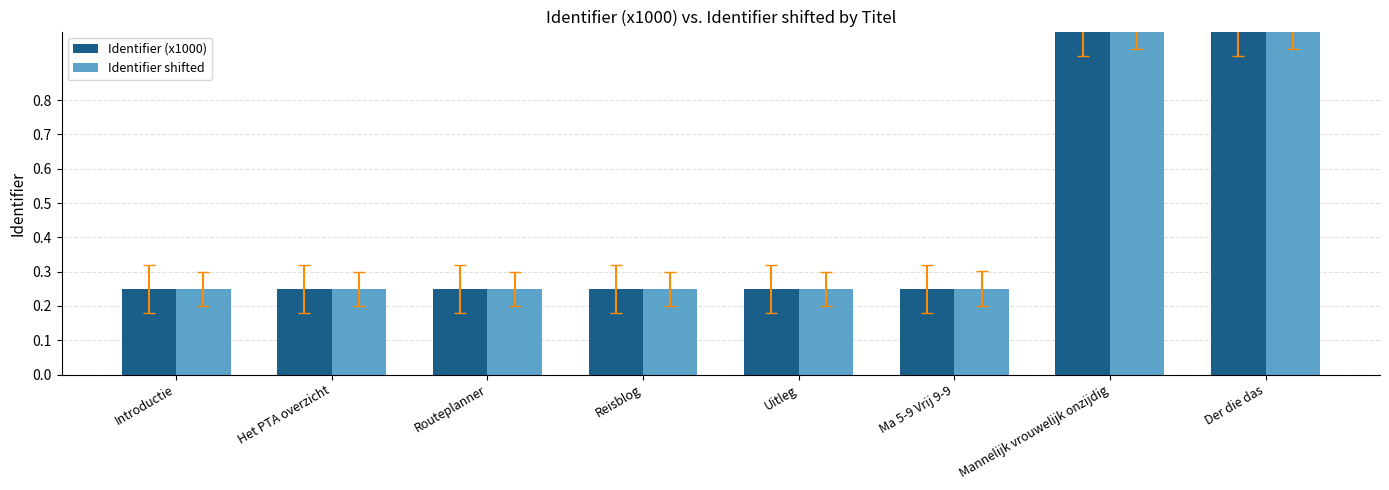

Is it true that Identifier shifted equals 0.1 at Ma 5-9 Vrij 9-9?

False